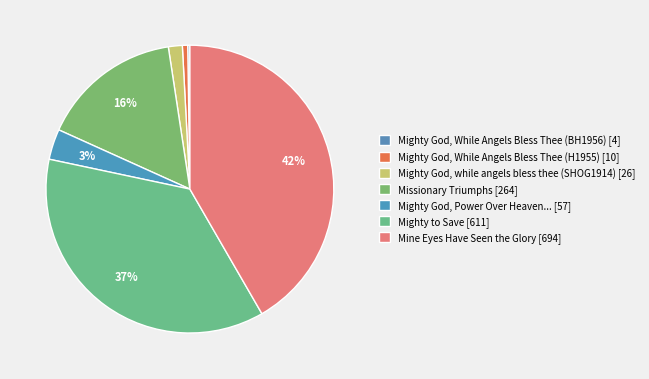

How many slices are in this pie chart?

7